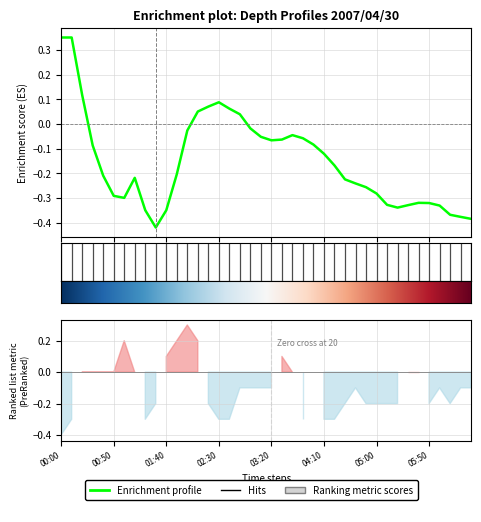

How many lines are shown in the chart?

6